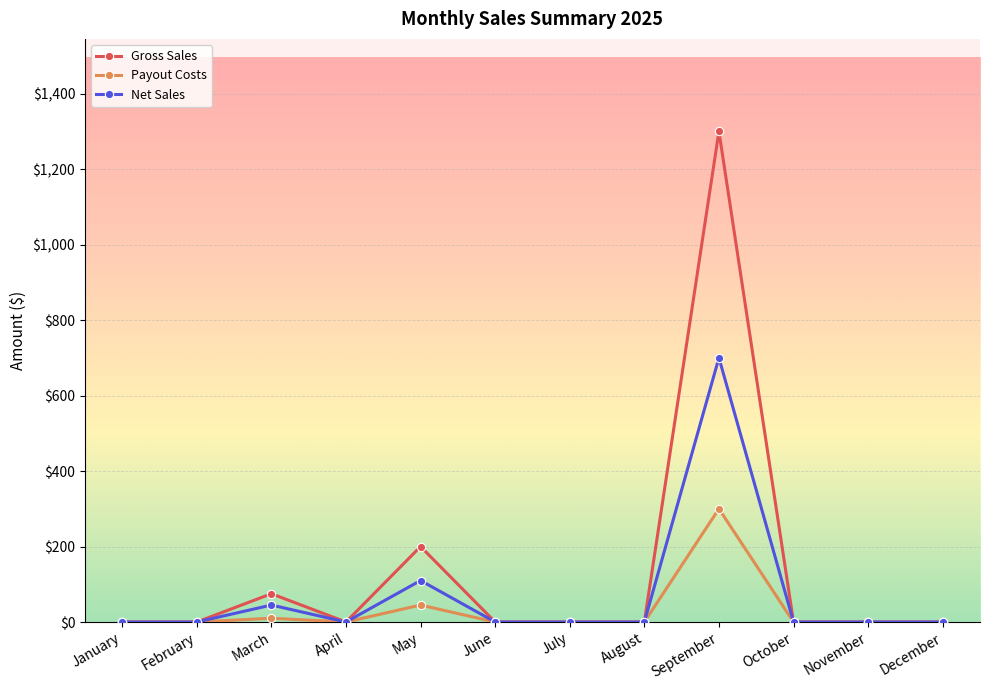

At which label is Gross Sales closest to 650?

May